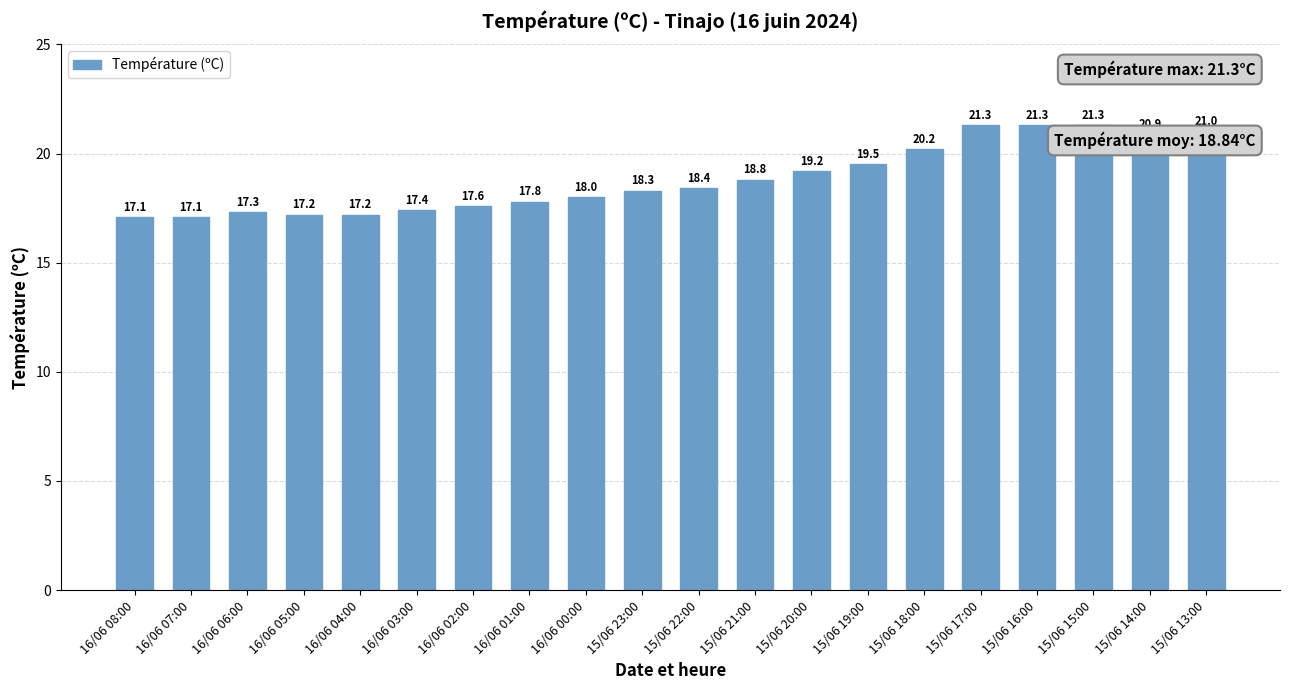

Reading left to right, what are all the values shown in this chart?

17.1	17.1	17.3	17.2	17.2	17.4	17.6	17.8	18.0	18.3	18.4	18.8	19.2	19.5	20.2	21.3	21.3	21.3	20.9	21.0